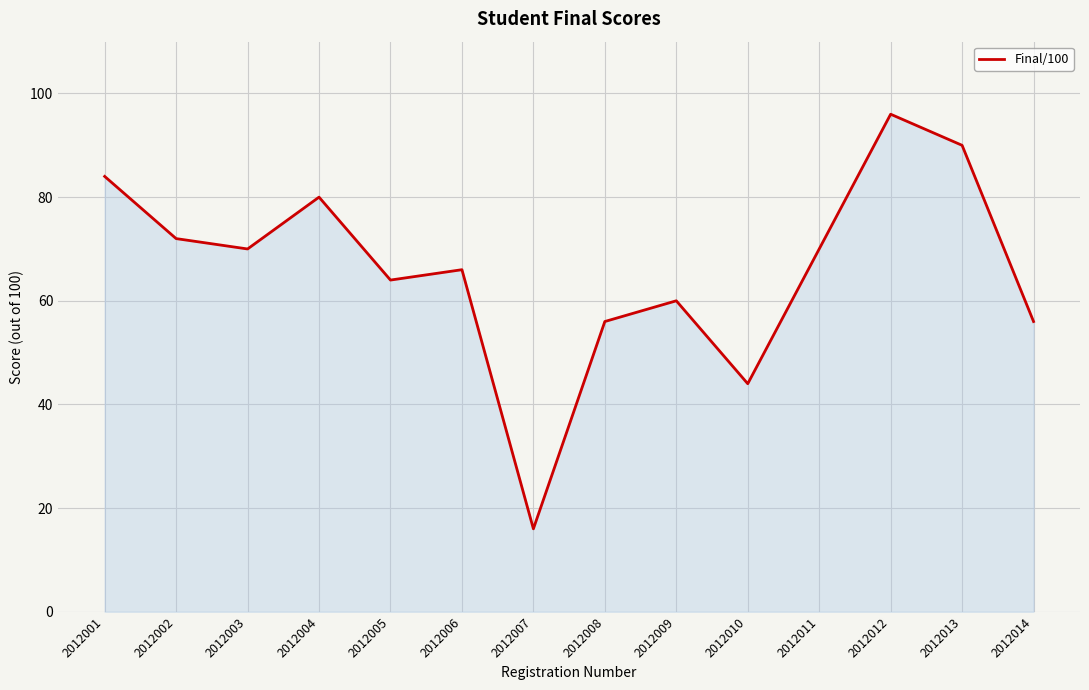

The chart shows a value of 45 at 2012002. True or false?

False